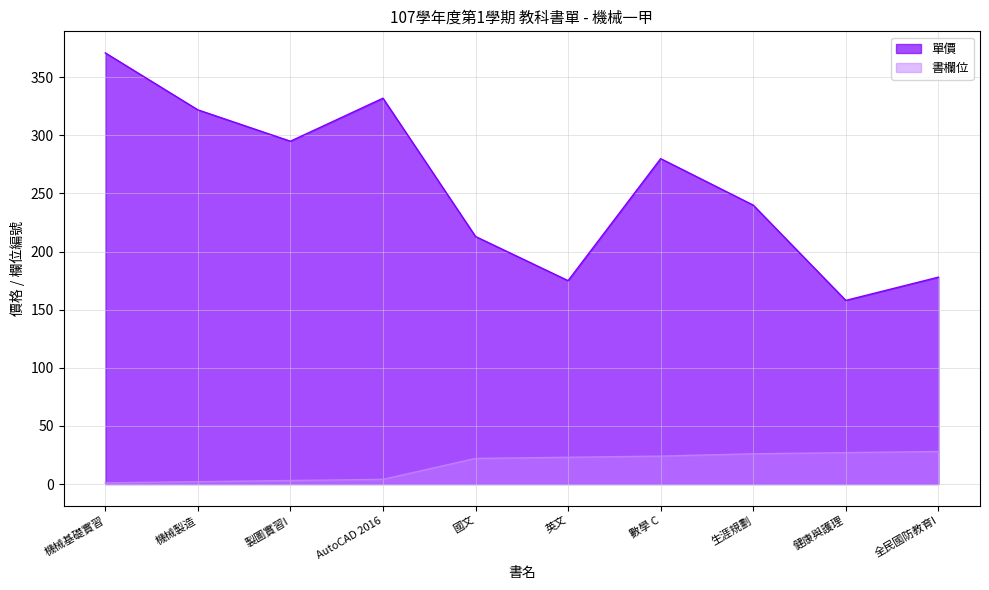

Rank the series by their maximum value, from lowest to highest.

書欄位, 單價